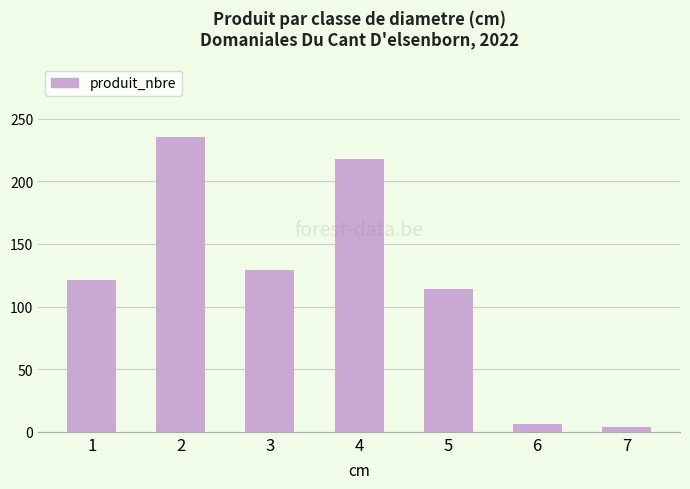

The value at 3 is 174. True or false?

False